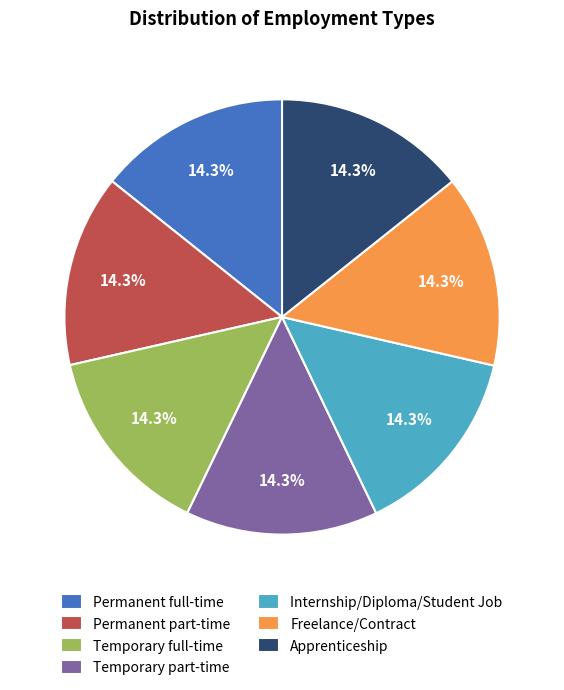

Is Apprenticeship the majority of the pie?

No